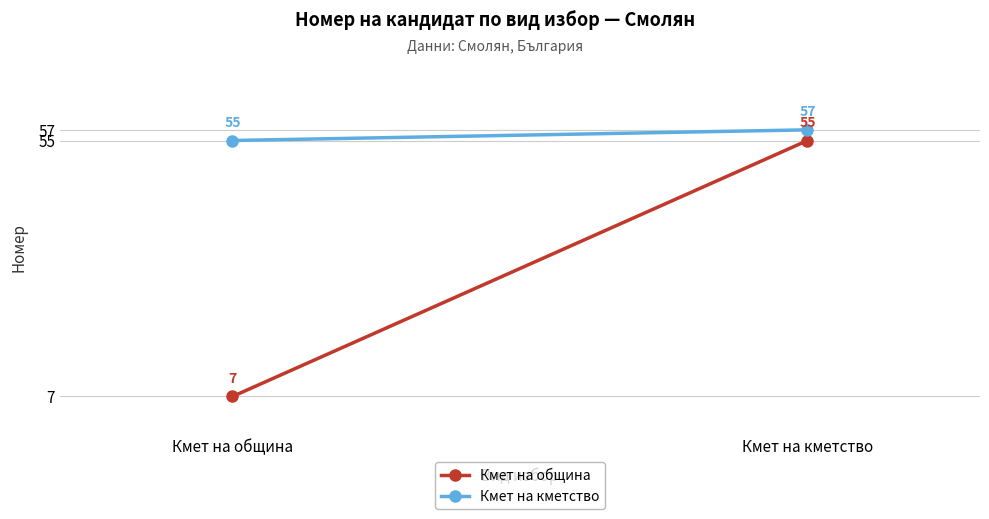

What is the maximum value for Кмет на кметство?

57